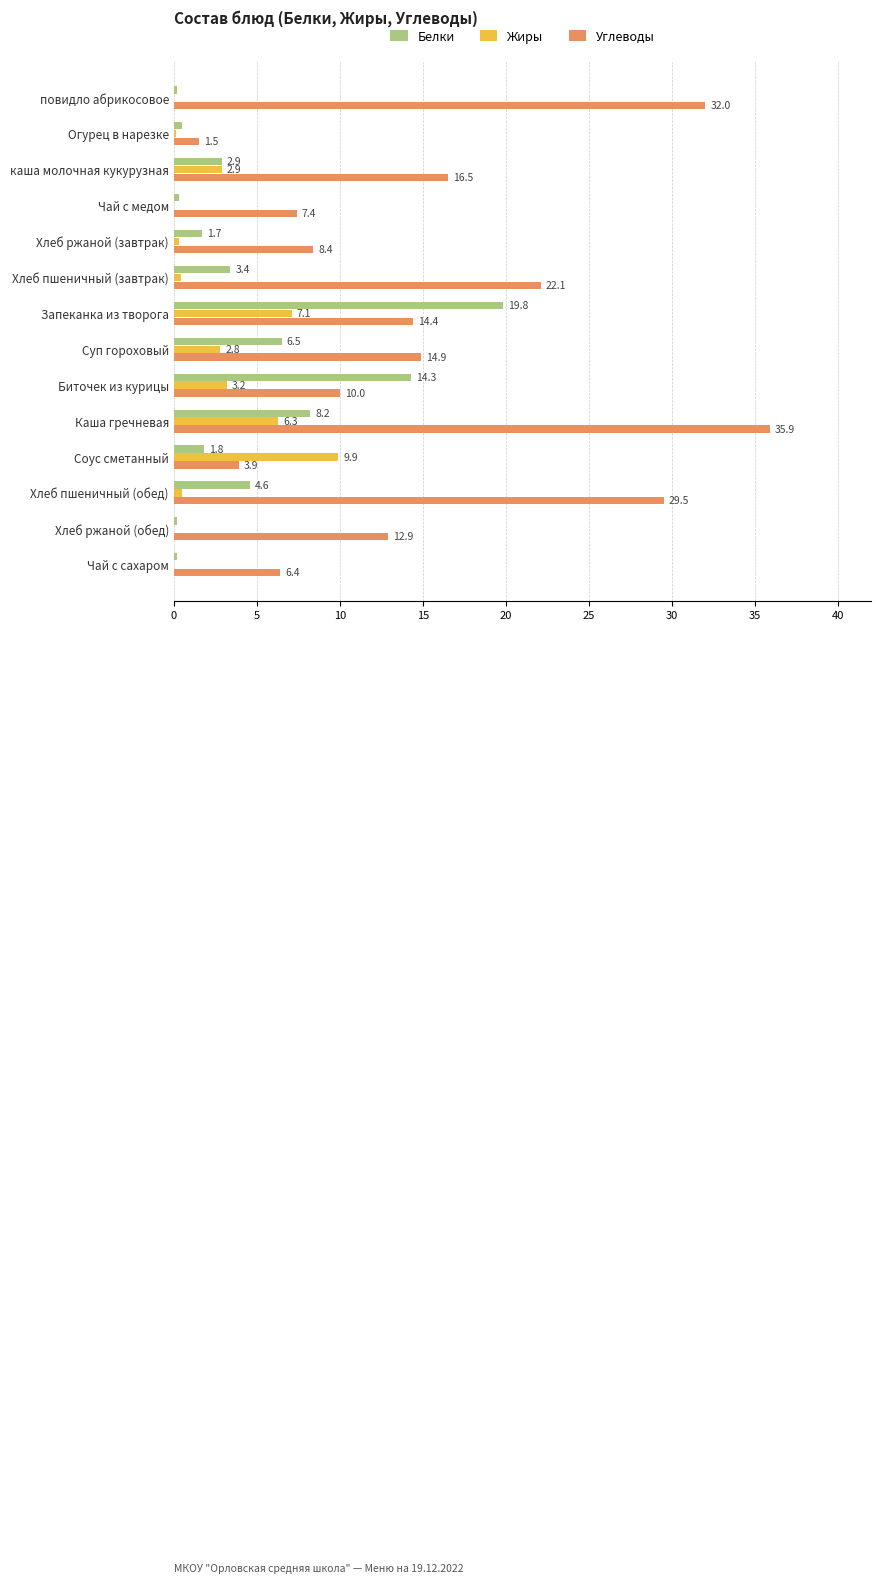

The value of Углеводы at Запеканка из творога is 6.2. True or false?

False